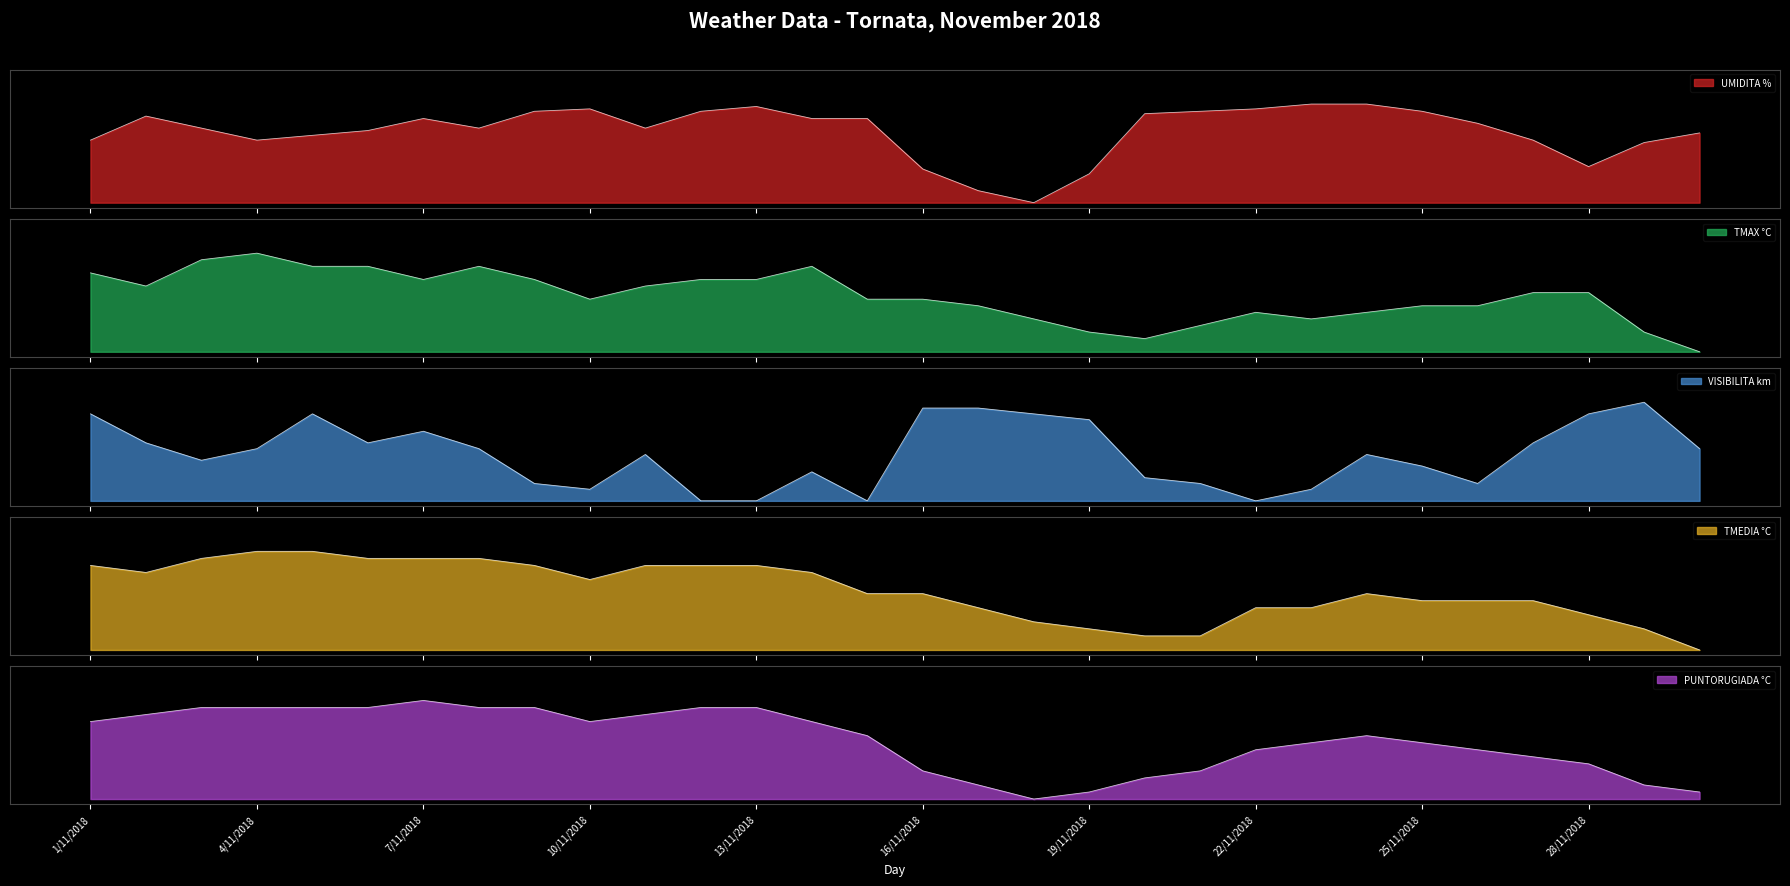

At which label is VISIBILITA km closest to 0?

12/11/2018